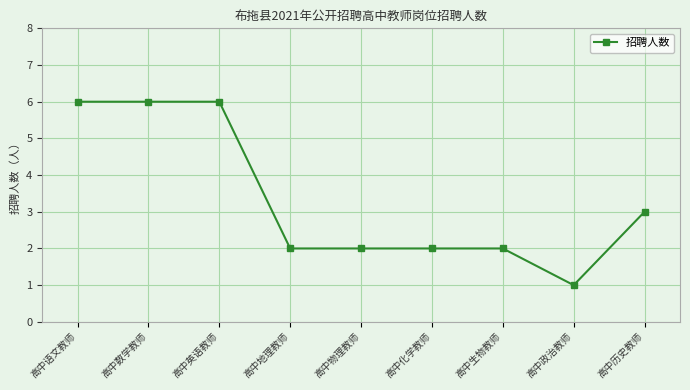

What is the change in value from 高中政治教师 to 高中历史教师?

+2